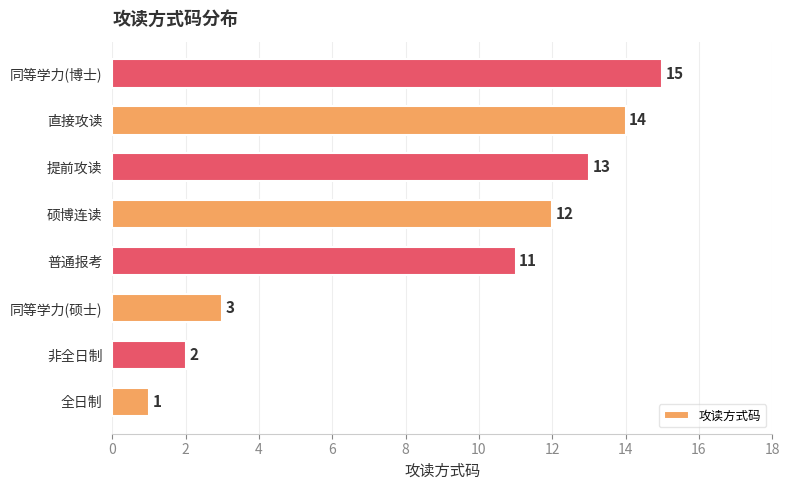

Where is the data nearest to the value 8?

普通报考